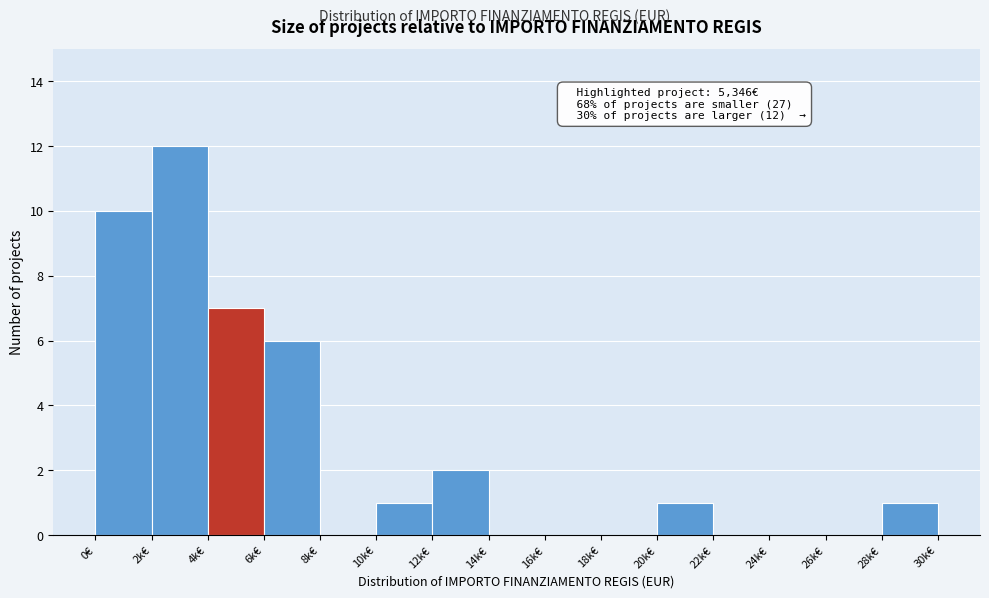

Reading right to left, transcribe all the data shown in this chart.

28k€=1	26k€=0	24k€=0	22k€=0	20k€=1	18k€=0	16k€=0	14k€=0	12k€=2	10k€=1	8k€=0	6k€=6	4k€=7	2k€=12	0€=10